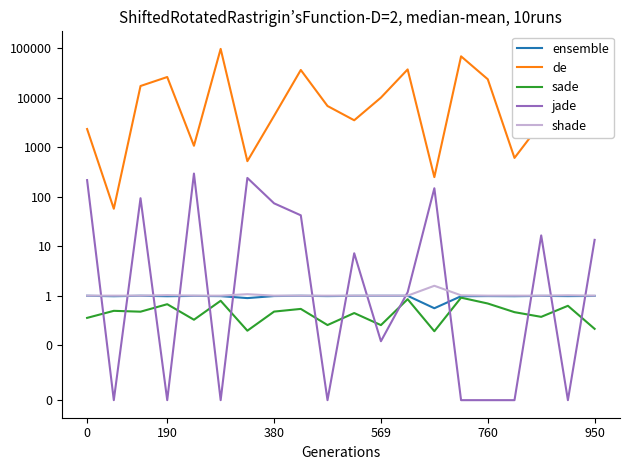

What is the highest value of the shade series?

1.6